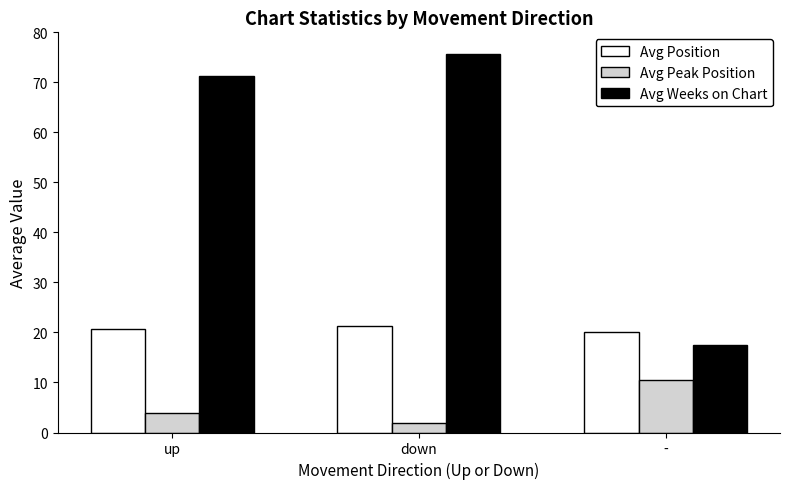

Is the value of Avg Weeks on Chart at down greater than the value of Avg Peak Position at down?

Yes